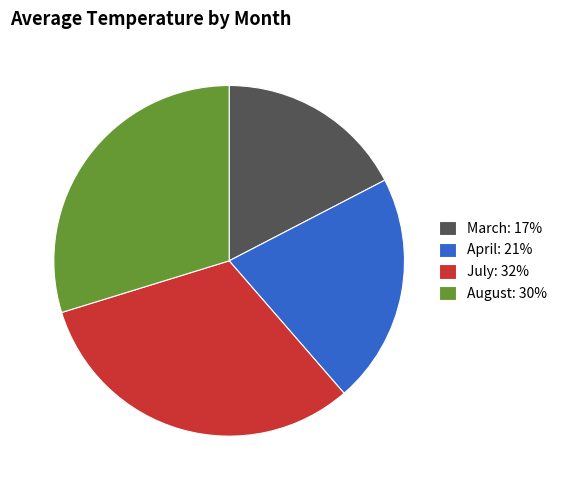

Does July: 32% represent more than half of the total?

No